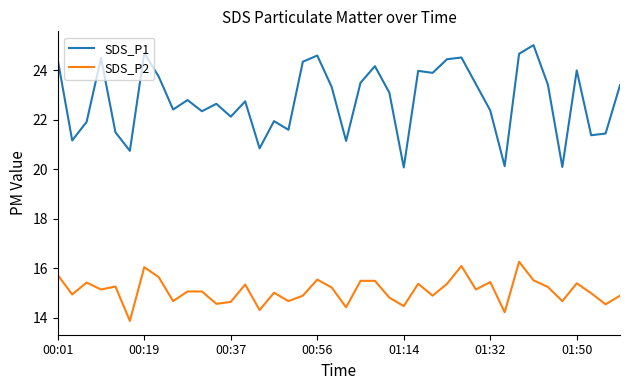

Which series has the largest range (max minus min)?

SDS_P1